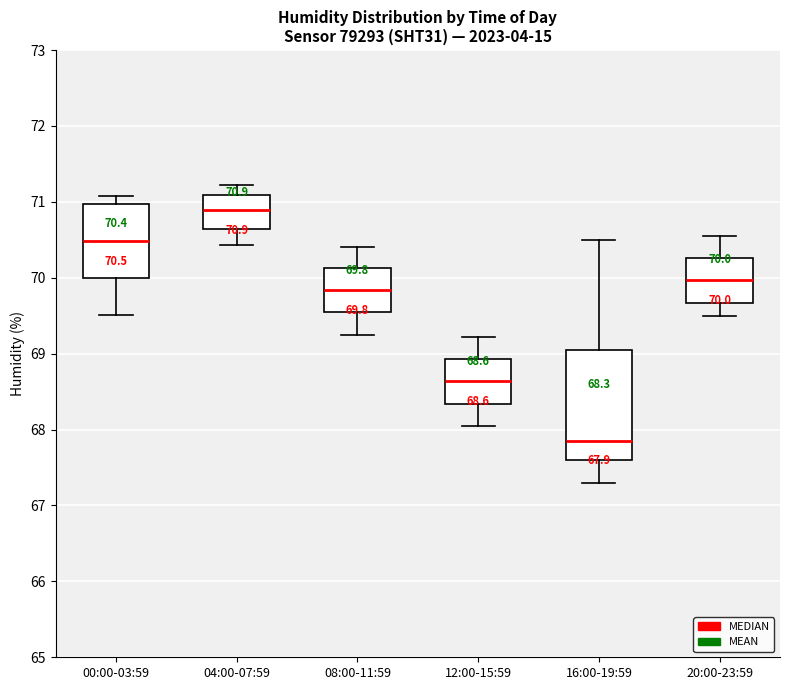

Which box is the tallest, from its lower edge to its upper edge?

16:00-19:59